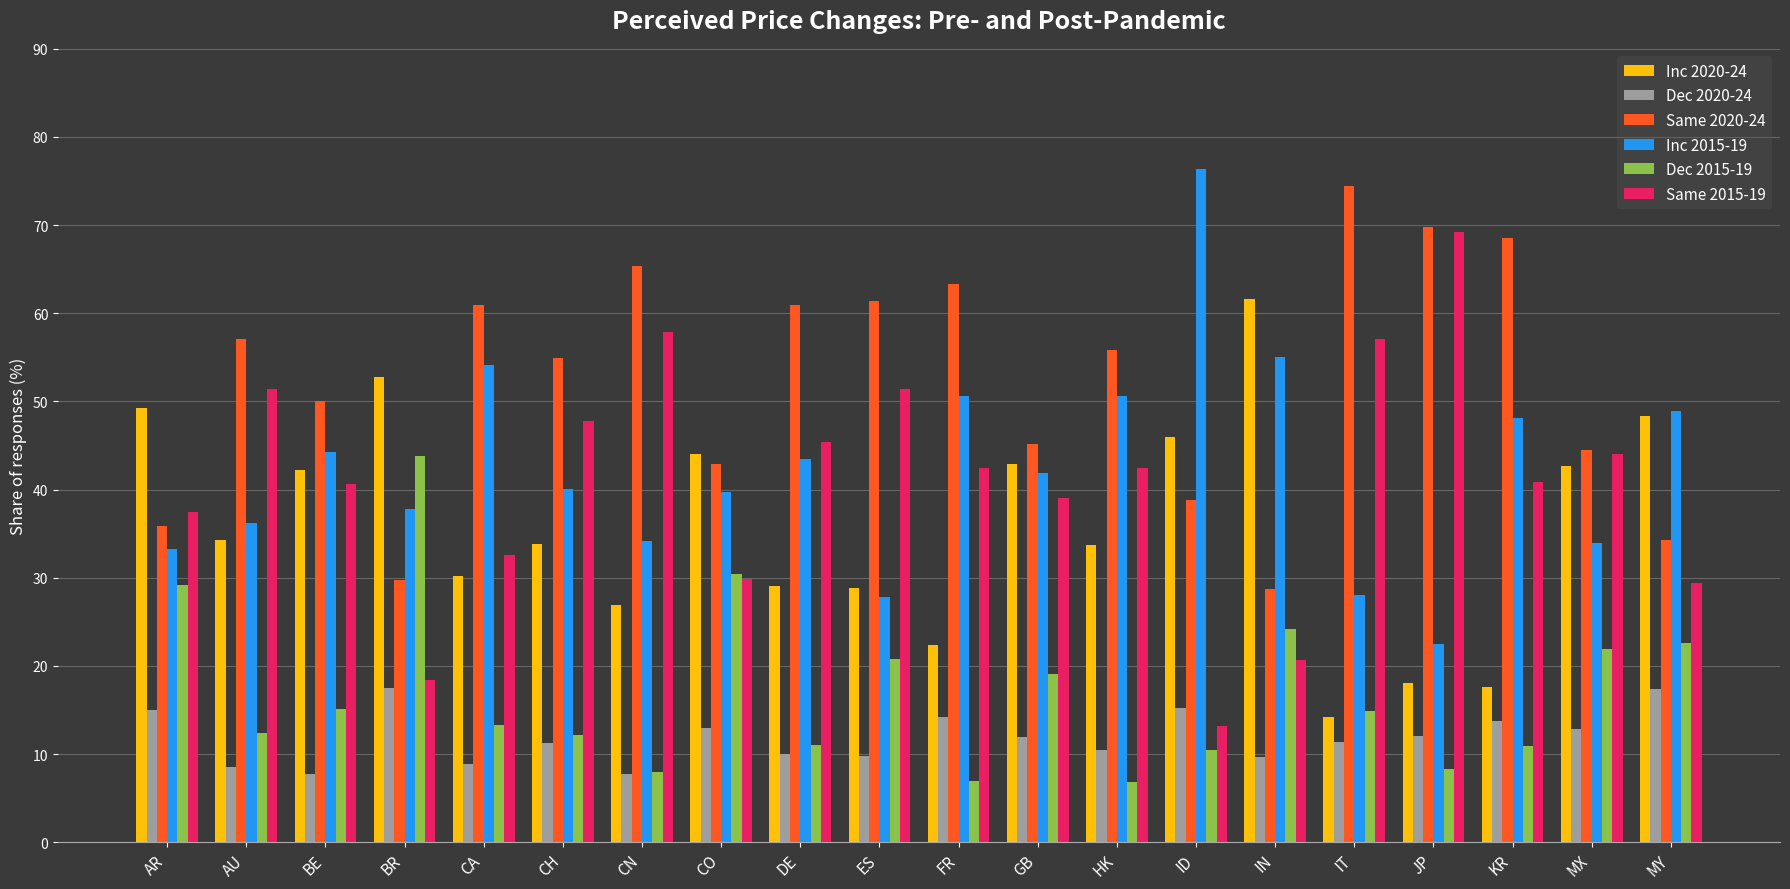

What is the total value across all series at BR?

200.0